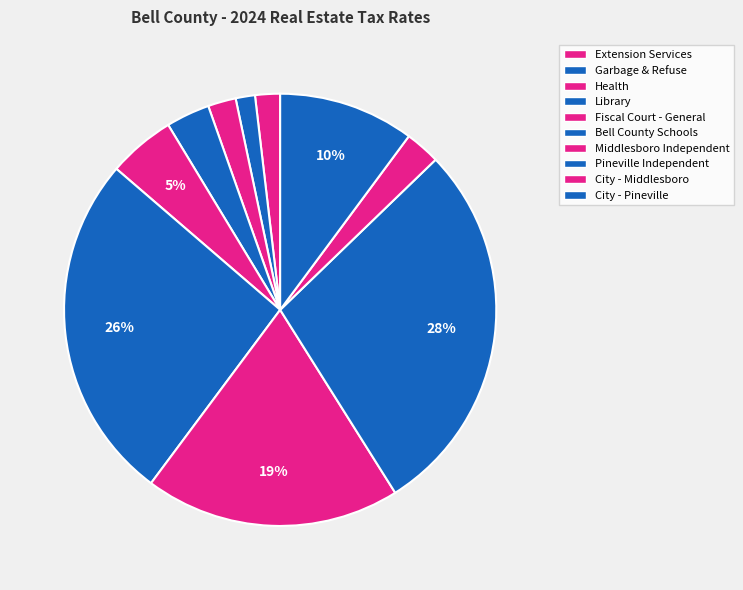

How many slices are in this pie chart?

10